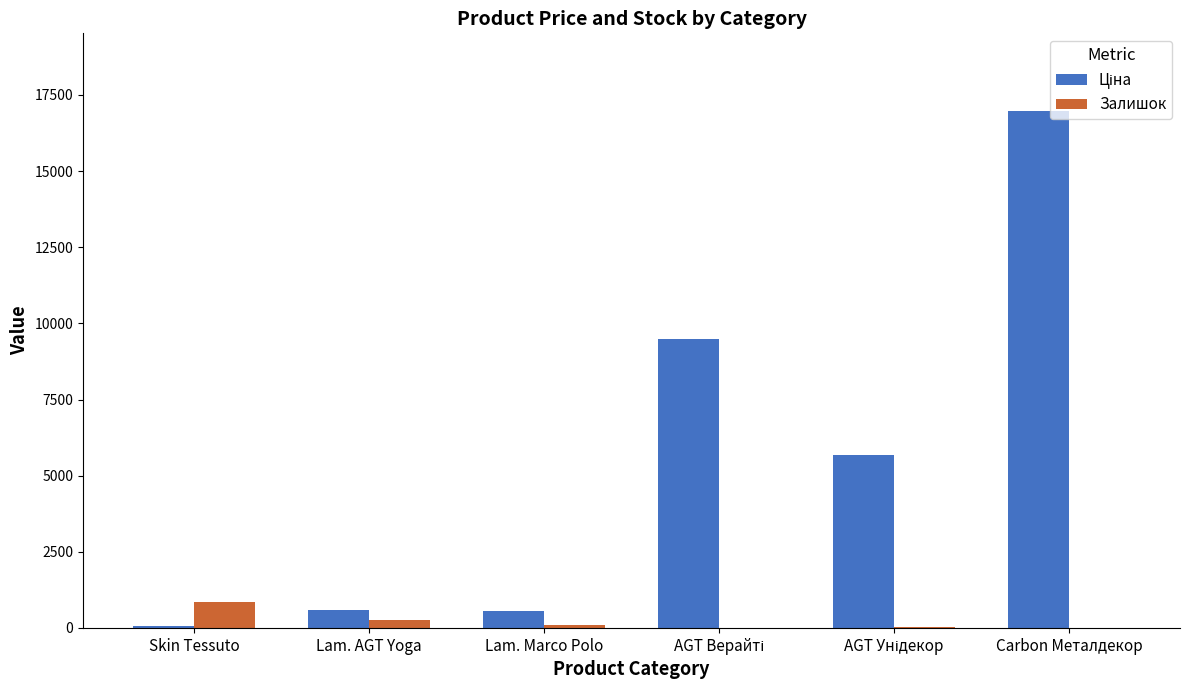

What is the sum of all Залишок values?

1277.0